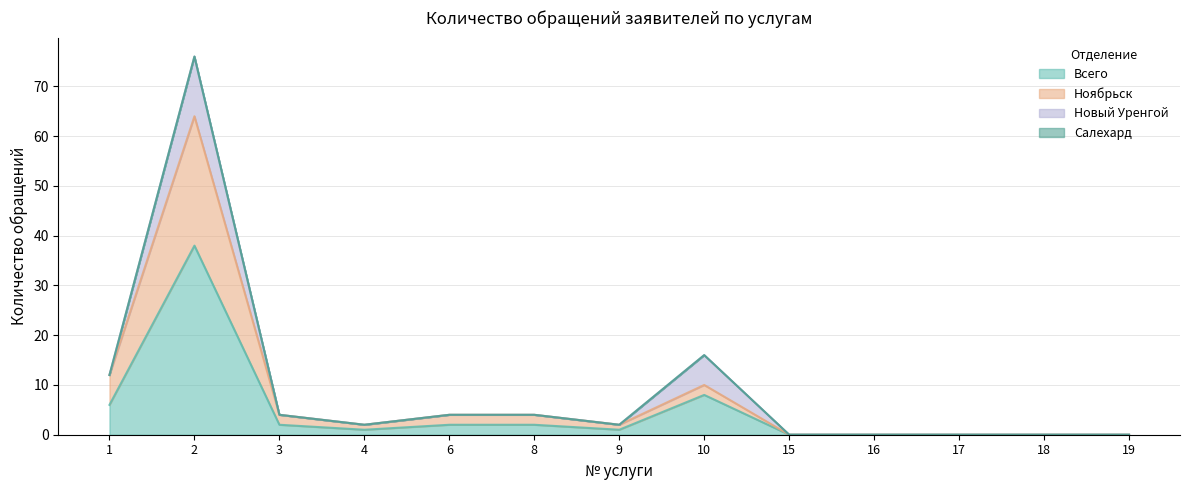

At which category is the sum across all series the highest?

2